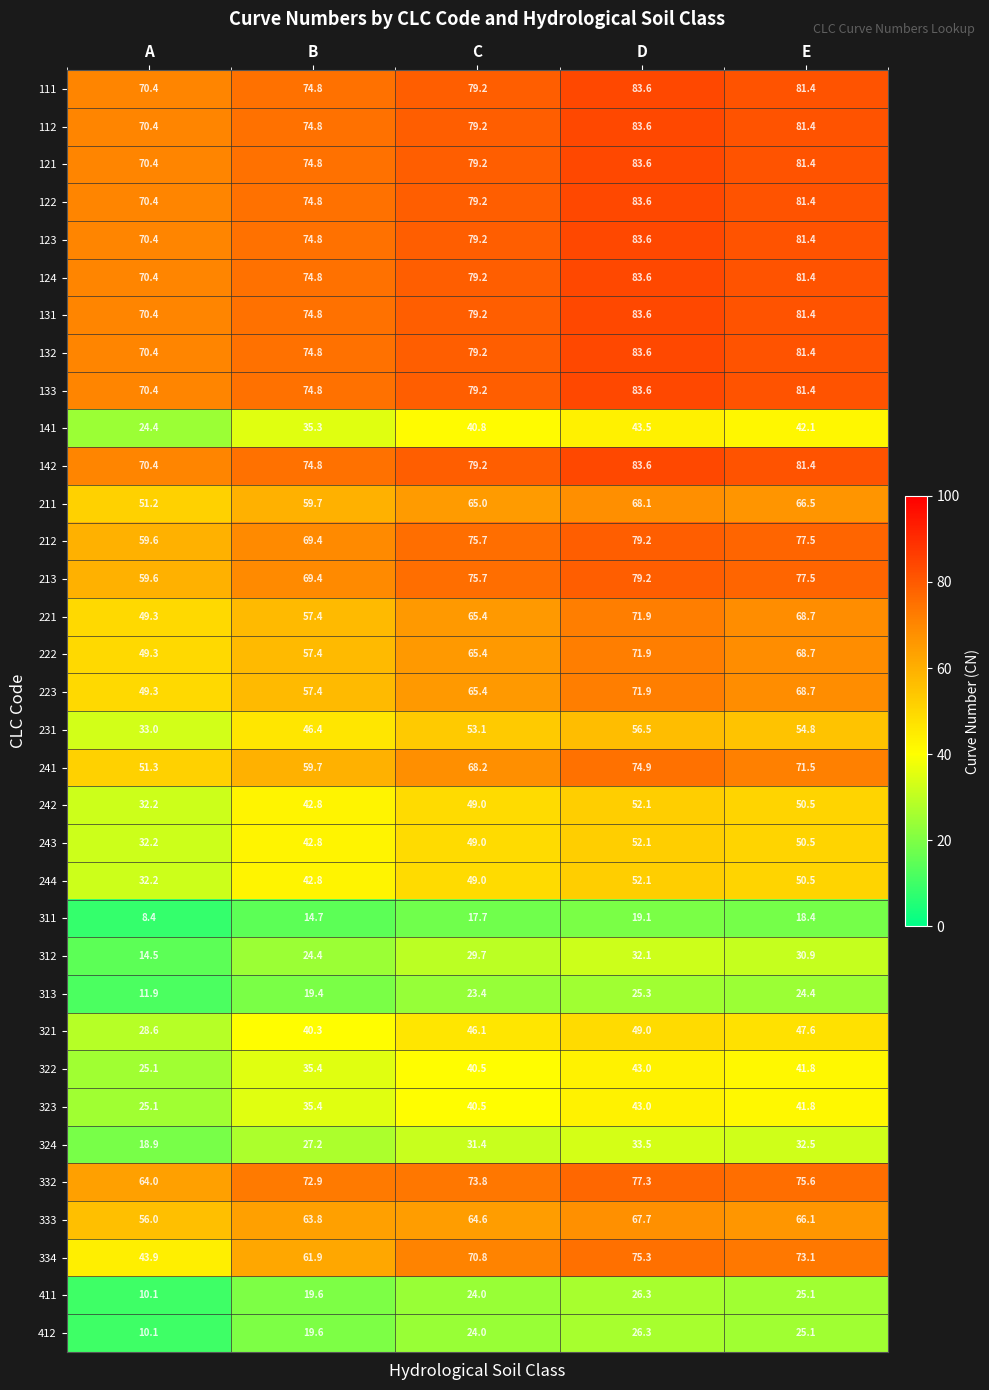

Which series has the widest spread of values?

334